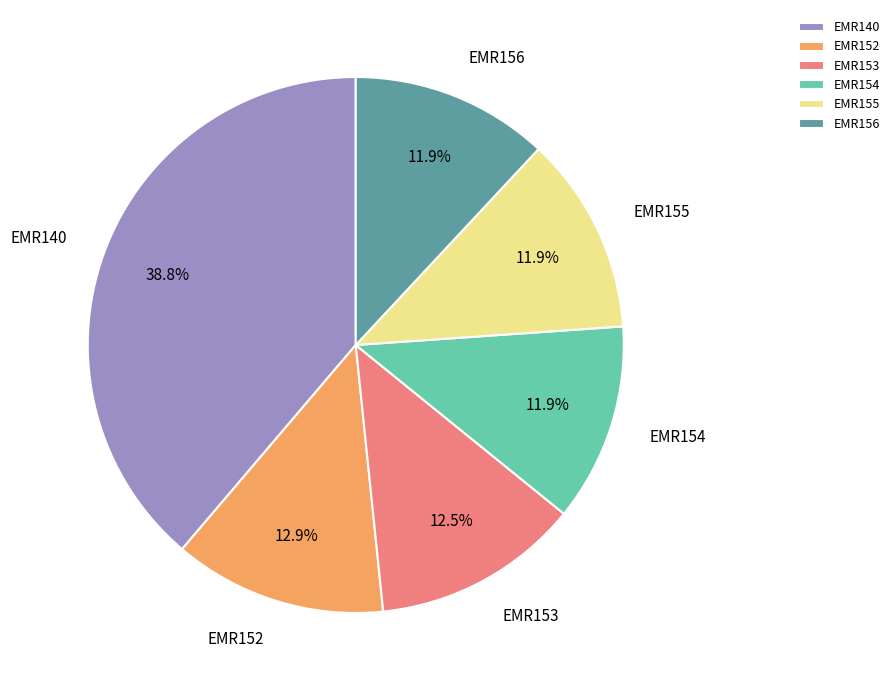

Does EMR140 represent more than half of the total?

No